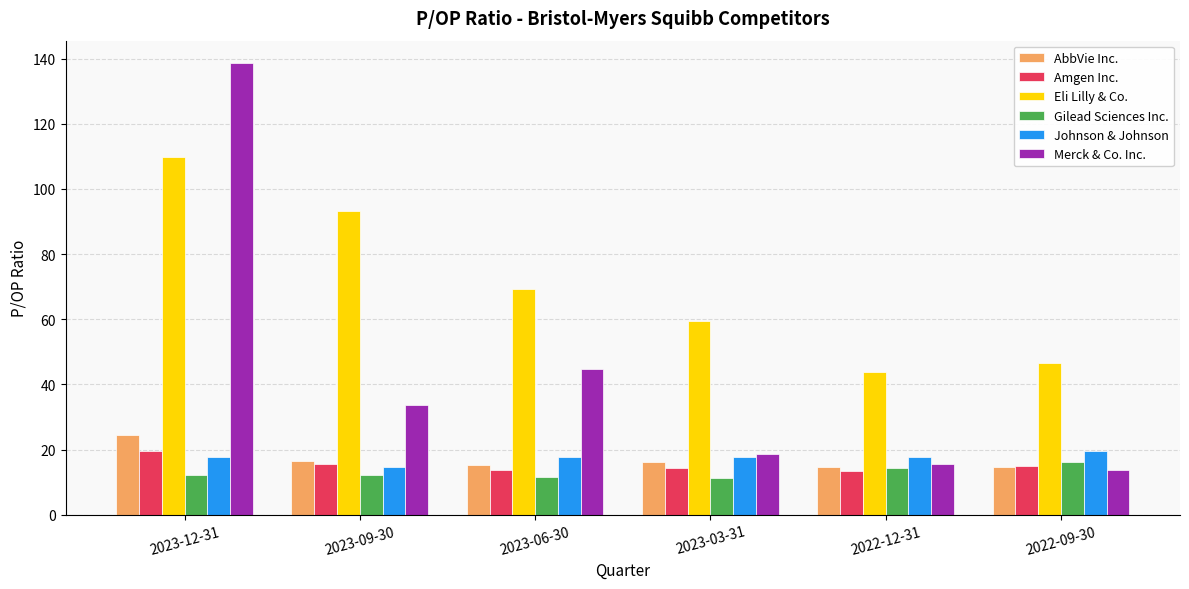

Is it true that Gilead Sciences Inc. equals 7.3 at 2023-12-31?

False